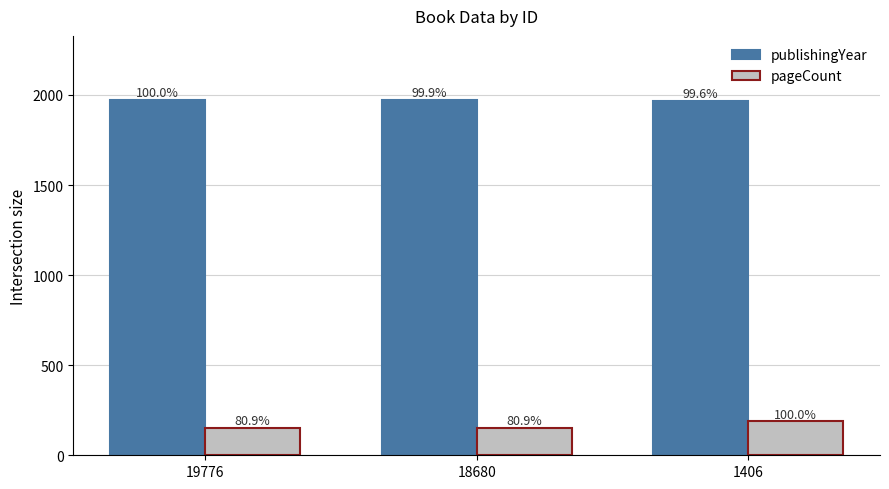

What is the sum of all pageCount values?

492